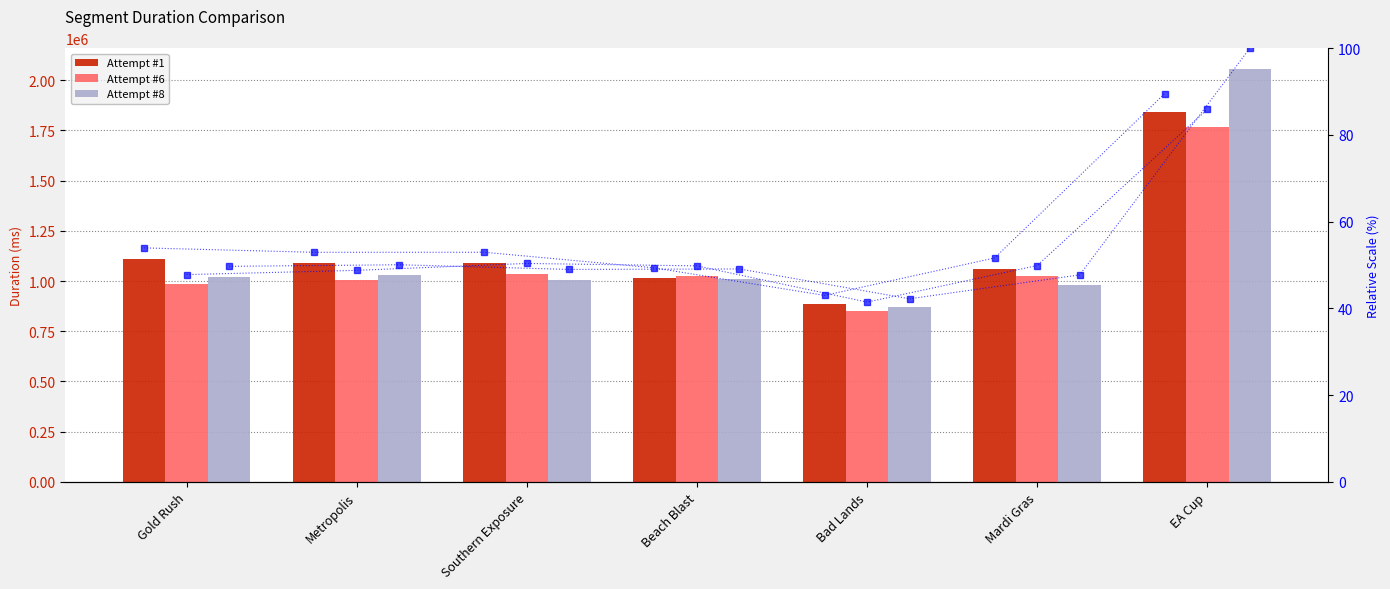

What is the maximum value shown in the chart?

2056440